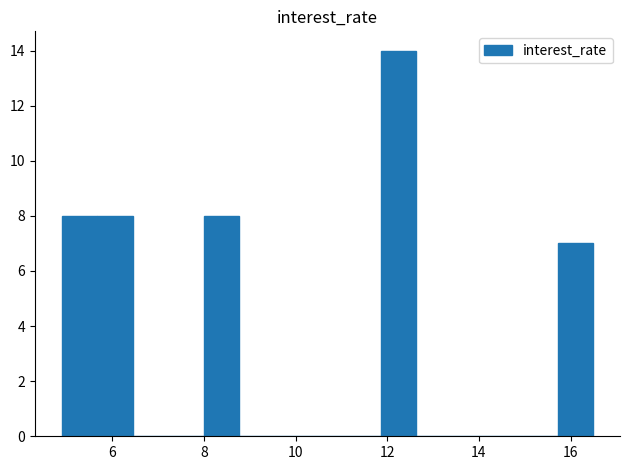

Around what value on the x-axis is the tallest bar? Give the approximate position of its centre, as read against the axis.

12.2